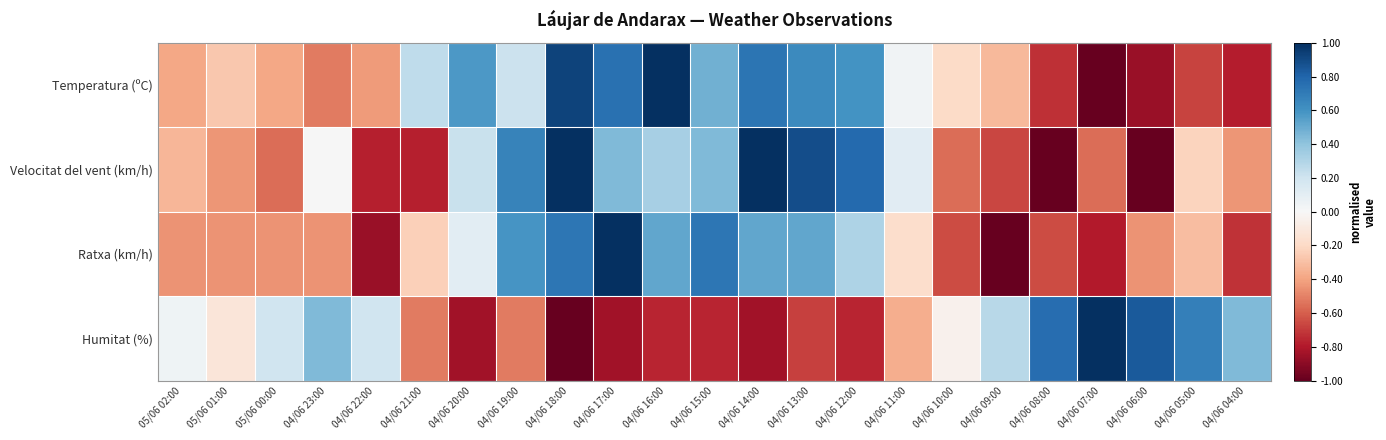

Reading left to right, extract all data points from this chart.

Temperatura (ºC): 05/06 02:00=-0.4	05/06 01:00=-0.3	05/06 00:00=-0.4	04/06 23:00=-0.5	04/06 22:00=-0.4	04/06 21:00=0.3	04/06 20:00=0.6	04/06 19:00=0.2	04/06 18:00=0.9	04/06 17:00=0.7	04/06 16:00=1.0	04/06 15:00=0.5	04/06 14:00=0.7	04/06 13:00=0.6	04/06 12:00=0.6	04/06 11:00=0.0	04/06 10:00=-0.2	04/06 09:00=-0.3	04/06 08:00=-0.7	04/06 07:00=-1.0	04/06 06:00=-0.9	04/06 05:00=-0.7	04/06 04:00=-0.8
Velocitat del vent (km/h): 05/06 02:00=-0.3	05/06 01:00=-0.4	05/06 00:00=-0.6	04/06 23:00=0.0	04/06 22:00=-0.8	04/06 21:00=-0.8	04/06 20:00=0.2	04/06 19:00=0.7	04/06 18:00=1.0	04/06 17:00=0.4	04/06 16:00=0.3	04/06 15:00=0.4	04/06 14:00=1.0	04/06 13:00=0.9	04/06 12:00=0.8	04/06 11:00=0.1	04/06 10:00=-0.6	04/06 09:00=-0.7	04/06 08:00=-1.0	04/06 07:00=-0.6	04/06 06:00=-1.0	04/06 05:00=-0.2	04/06 04:00=-0.4
Ratxa (km/h): 05/06 02:00=-0.4	05/06 01:00=-0.4	05/06 00:00=-0.4	04/06 23:00=-0.4	04/06 22:00=-0.9	04/06 21:00=-0.2	04/06 20:00=0.1	04/06 19:00=0.6	04/06 18:00=0.7	04/06 17:00=1.0	04/06 16:00=0.5	04/06 15:00=0.7	04/06 14:00=0.5	04/06 13:00=0.5	04/06 12:00=0.3	04/06 11:00=-0.2	04/06 10:00=-0.7	04/06 09:00=-1.0	04/06 08:00=-0.7	04/06 07:00=-0.8	04/06 06:00=-0.4	04/06 05:00=-0.3	04/06 04:00=-0.7
Humitat (%): 05/06 02:00=0.0	05/06 01:00=-0.1	05/06 00:00=0.2	04/06 23:00=0.4	04/06 22:00=0.2	04/06 21:00=-0.5	04/06 20:00=-0.8	04/06 19:00=-0.5	04/06 18:00=-1.0	04/06 17:00=-0.8	04/06 16:00=-0.8	04/06 15:00=-0.8	04/06 14:00=-0.8	04/06 13:00=-0.7	04/06 12:00=-0.8	04/06 11:00=-0.4	04/06 10:00=-0.0	04/06 09:00=0.3	04/06 08:00=0.8	04/06 07:00=1.0	04/06 06:00=0.8	04/06 05:00=0.7	04/06 04:00=0.4